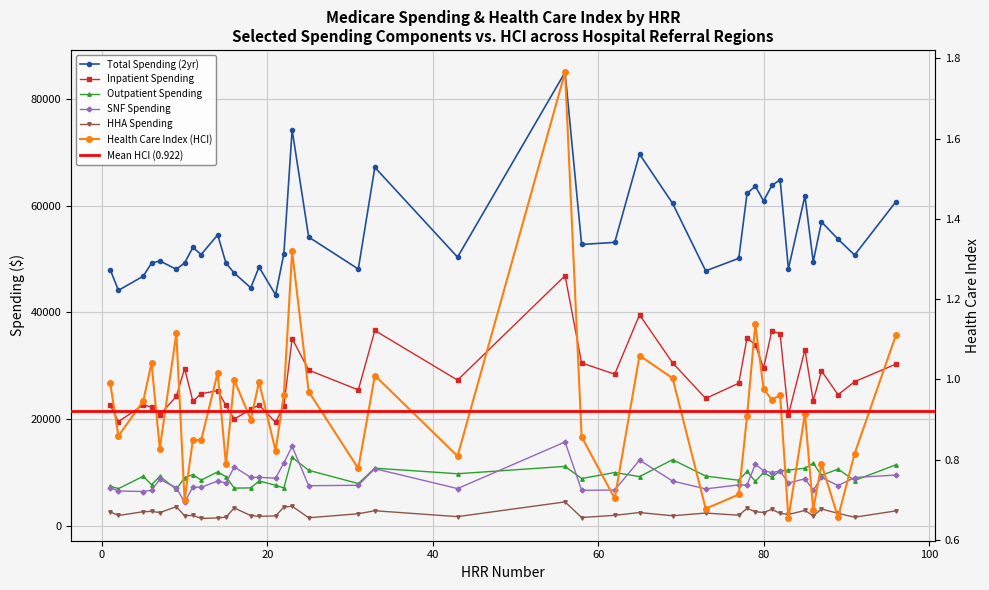

Is the value of spendl2yearsip at 96 greater than the value of spendl2yearshha at 96?

Yes